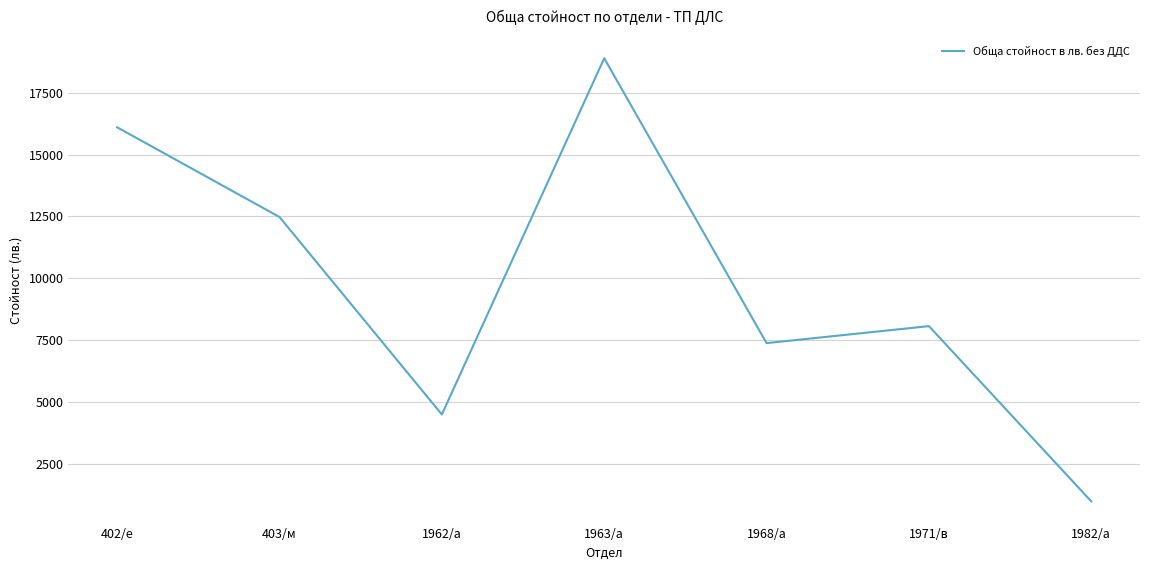

How many interior local valleys (lower than both neighbors) does the data have?

2